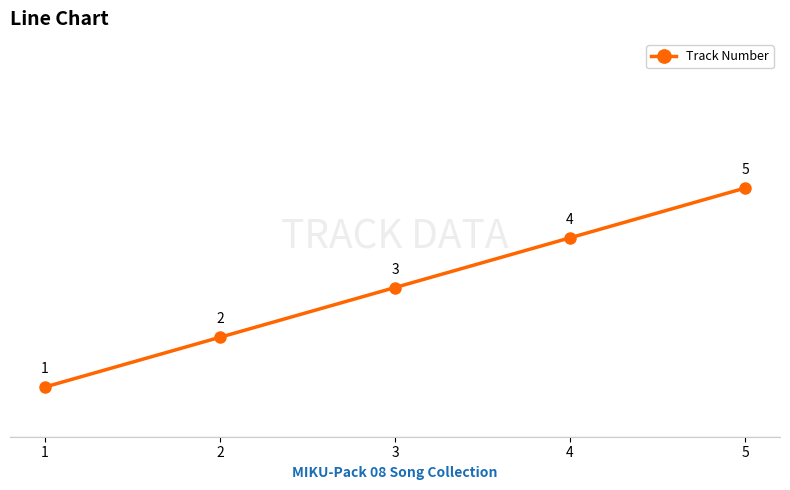

What is the approximate value at 2?

2